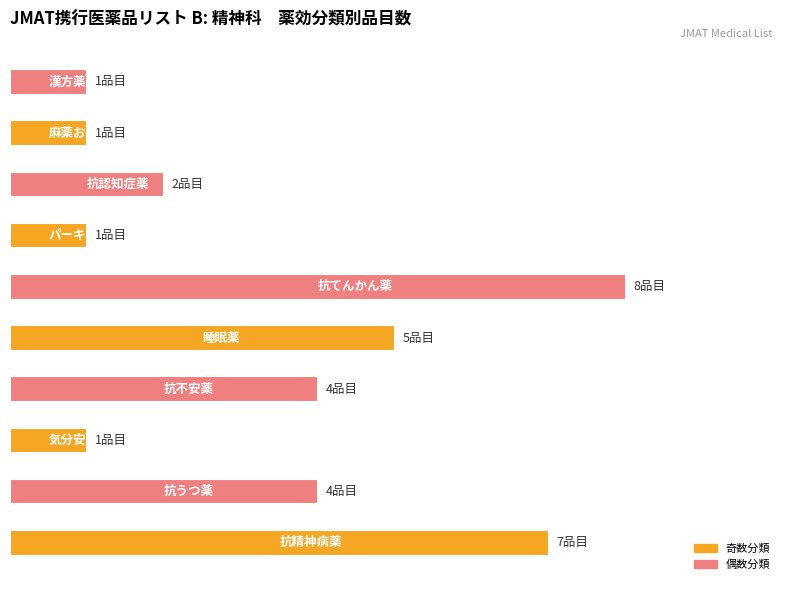

List the labels in order of value, largest first.

5, 0, 4, 1, 3, 7, 2, 6, 8, 9